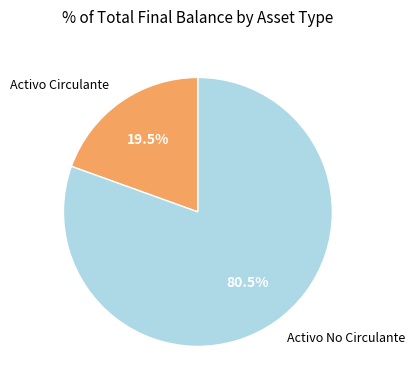

Does any single category account for the majority?

Yes